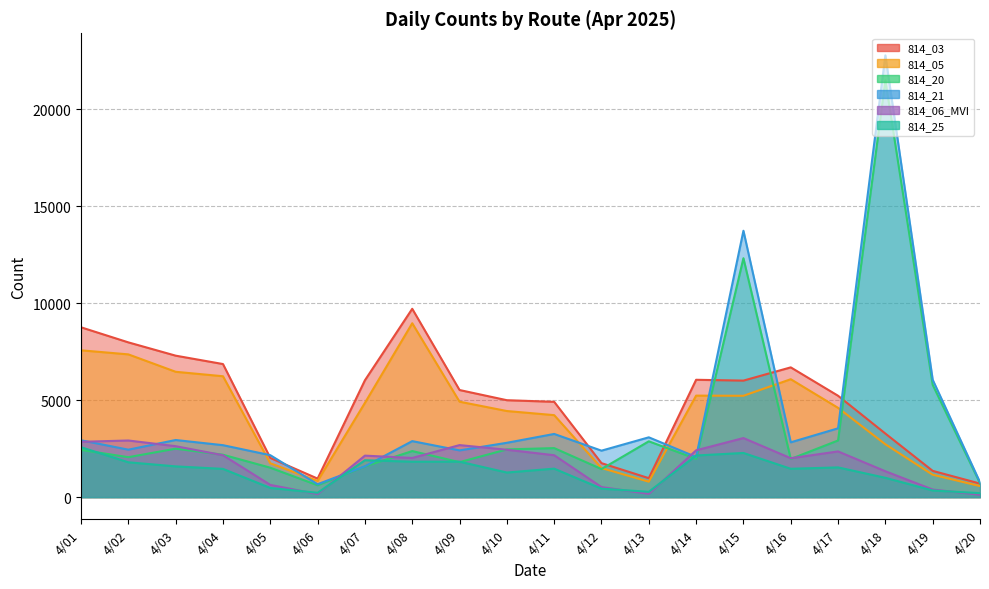

What are all the series names shown in the legend?

814_03, 814_05, 814_20, 814_21, 814_06_MVI, 814_25